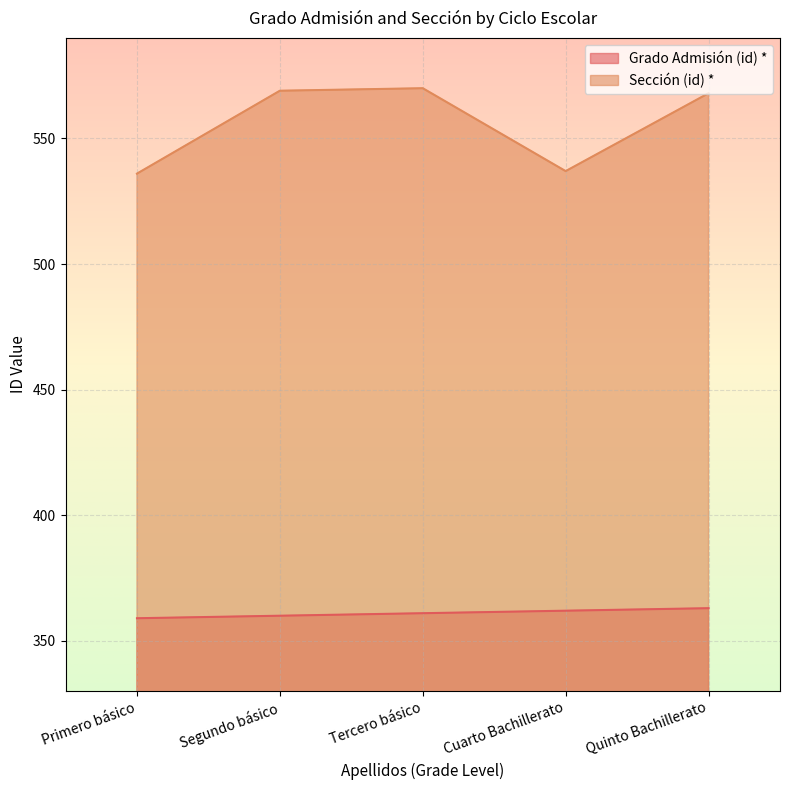

What is the maximum value for Grado Admisión (id) *?

363